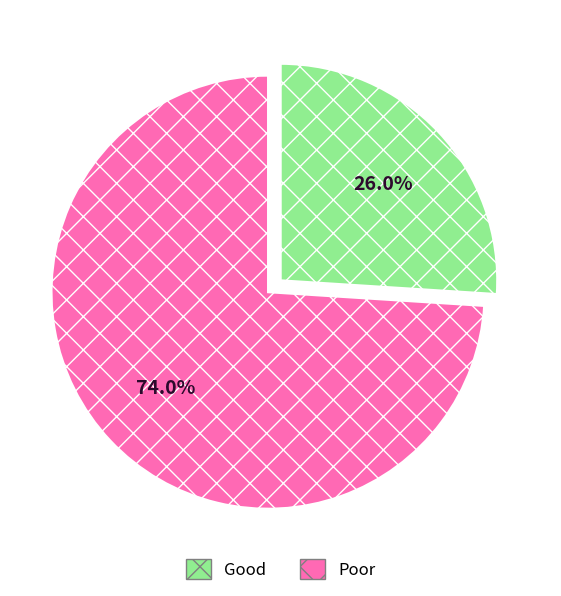

Is there a majority slice in this chart?

Yes